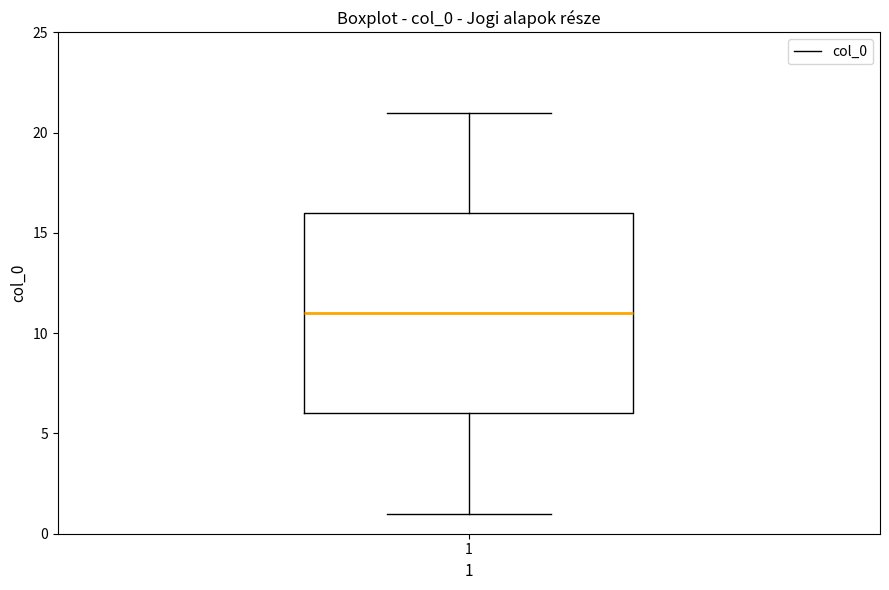

Where does the upper whisker of the box at x = 1 end on the y-axis? The values are not printed on the chart, so give them approximately, as read against the axis.

21